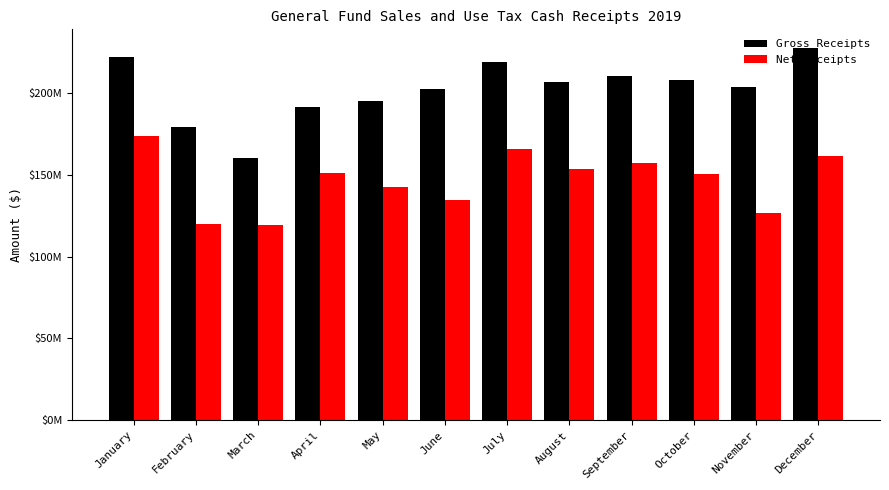

What is the sum of all Gross Receipts values?

2425174933.0